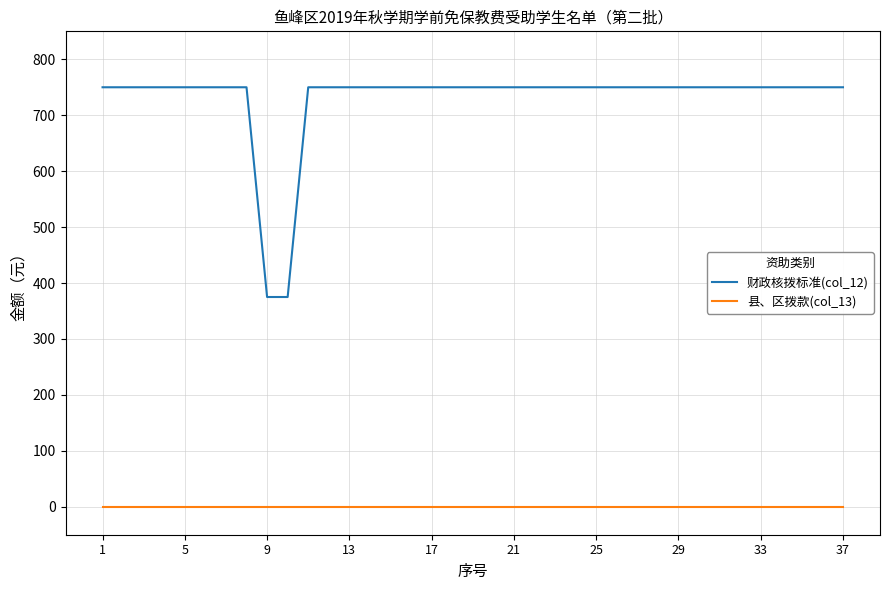

What is the greatest value displayed?

750